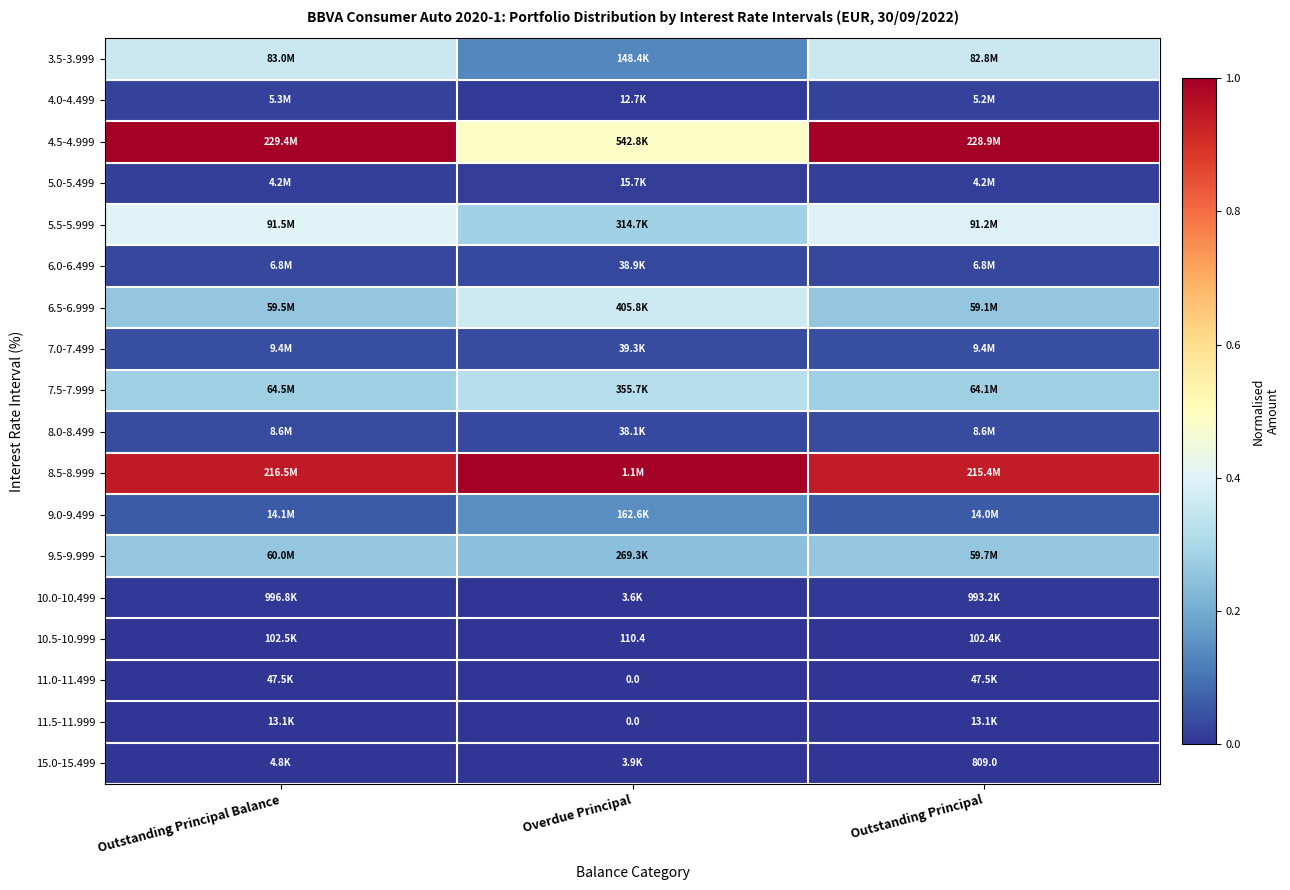

The value of 9.5-9.999 at Outstanding Principal Balance is 0.1. True or false?

False